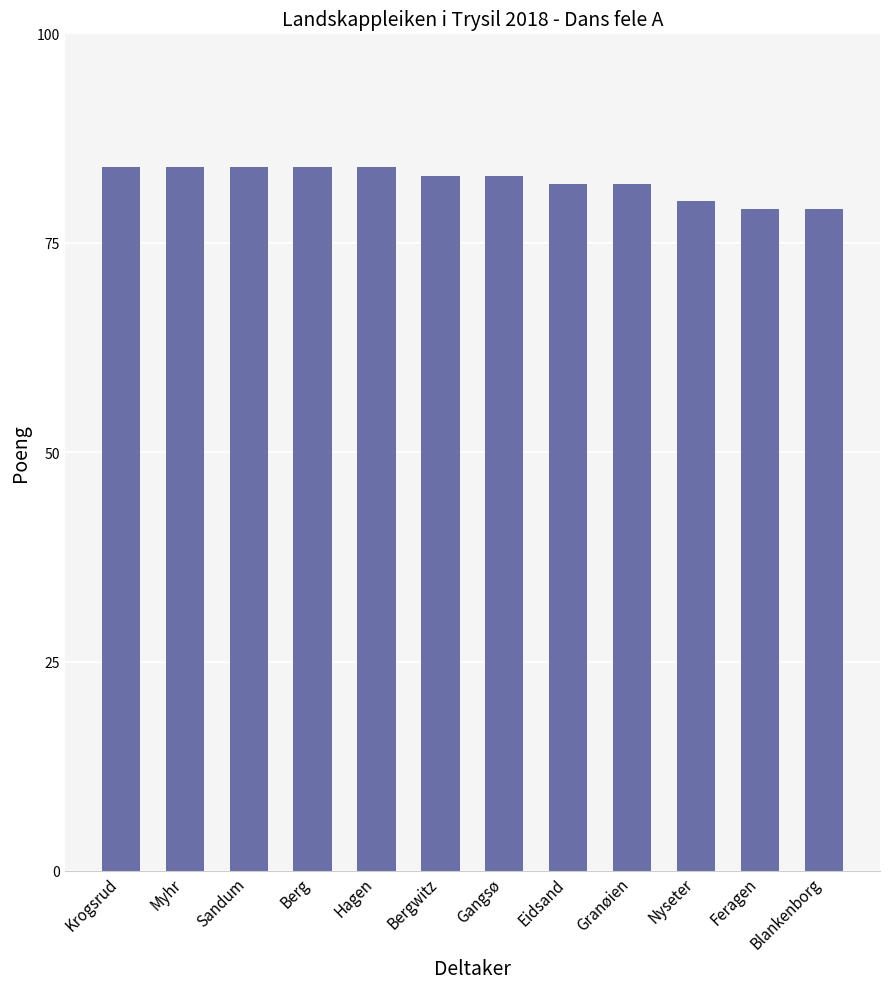

Count the number of data series in this chart.

1